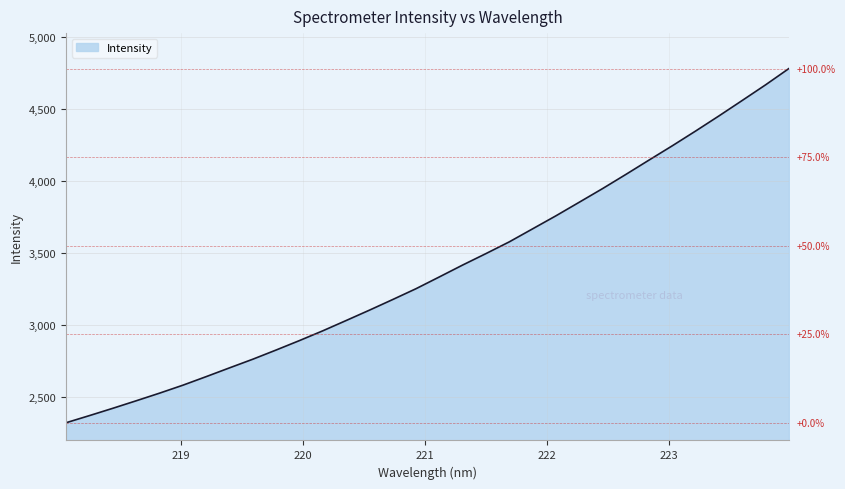

What is the smallest value displayed?

2318.4